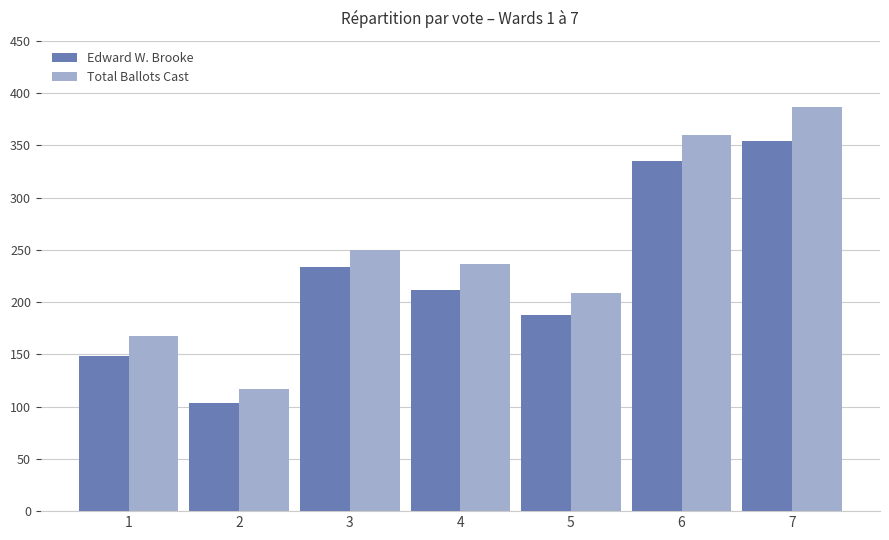

How many distinct data groups are displayed?

2